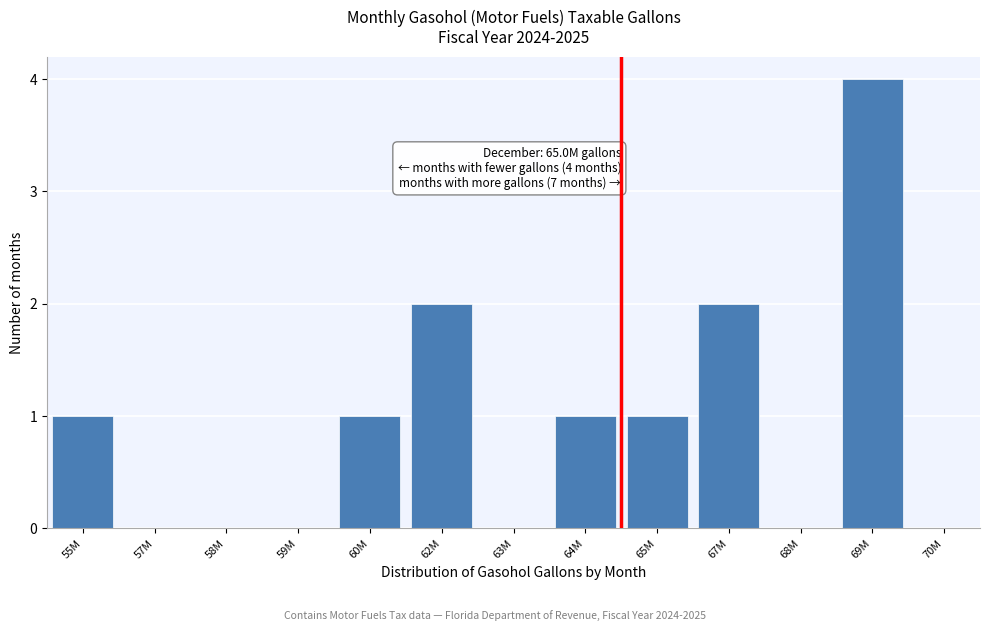

Reading left to right, list all the values displayed in this chart.

55M=1	57M=0	58M=0	59M=0	60M=1	62M=2	63M=0	64M=1	65M=1	67M=2	68M=0	69M=4